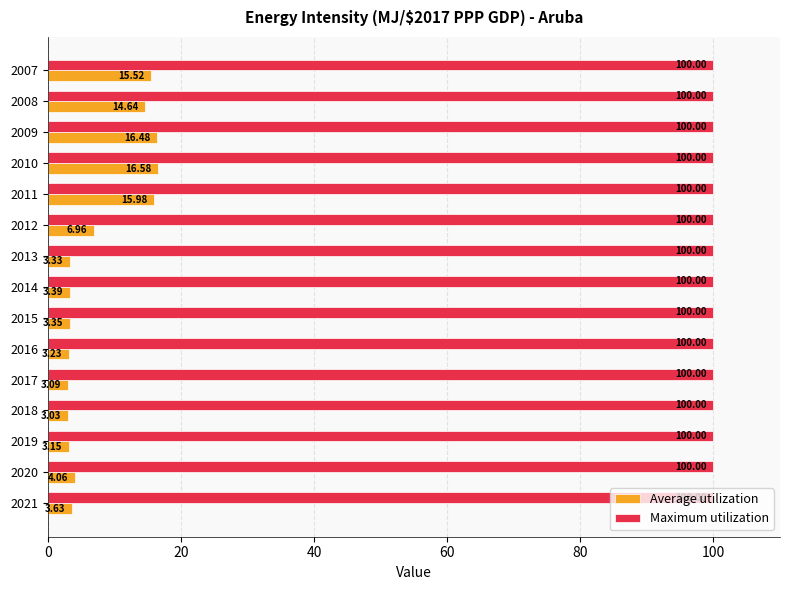

What is the difference between the highest and lowest values at 2013?

96.7